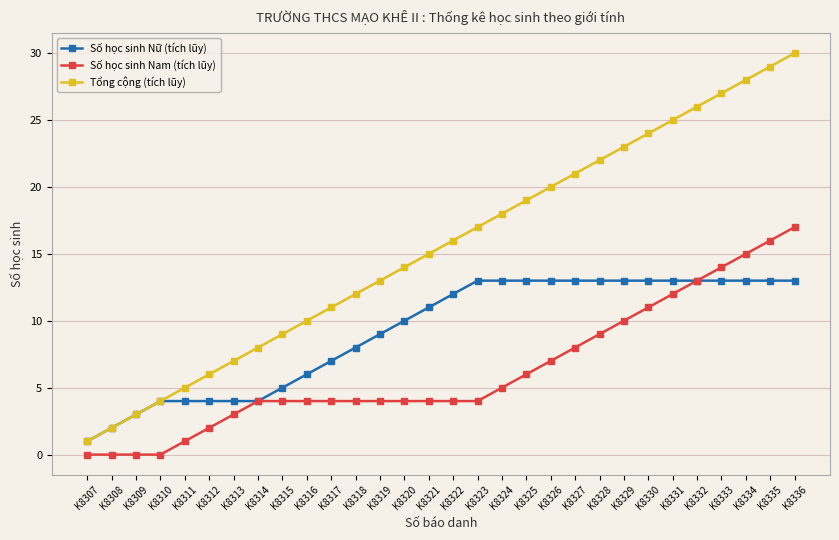

What is the difference between the maximum and minimum values in the Số học sinh Nữ (tích lũy) series?

12